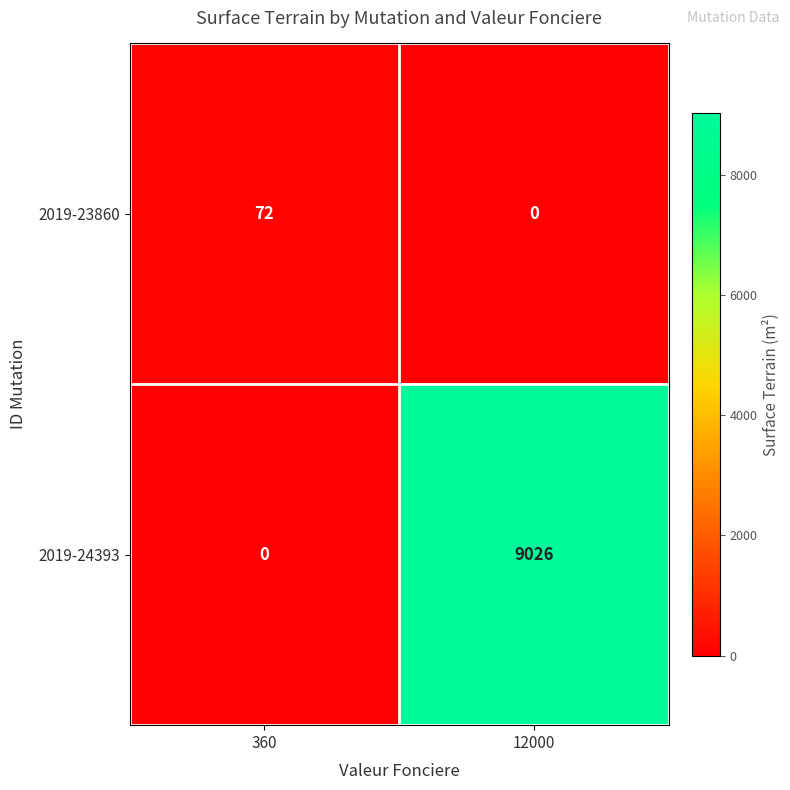

What is the sum of the 2019-23860 values at 12000 and 360?

72